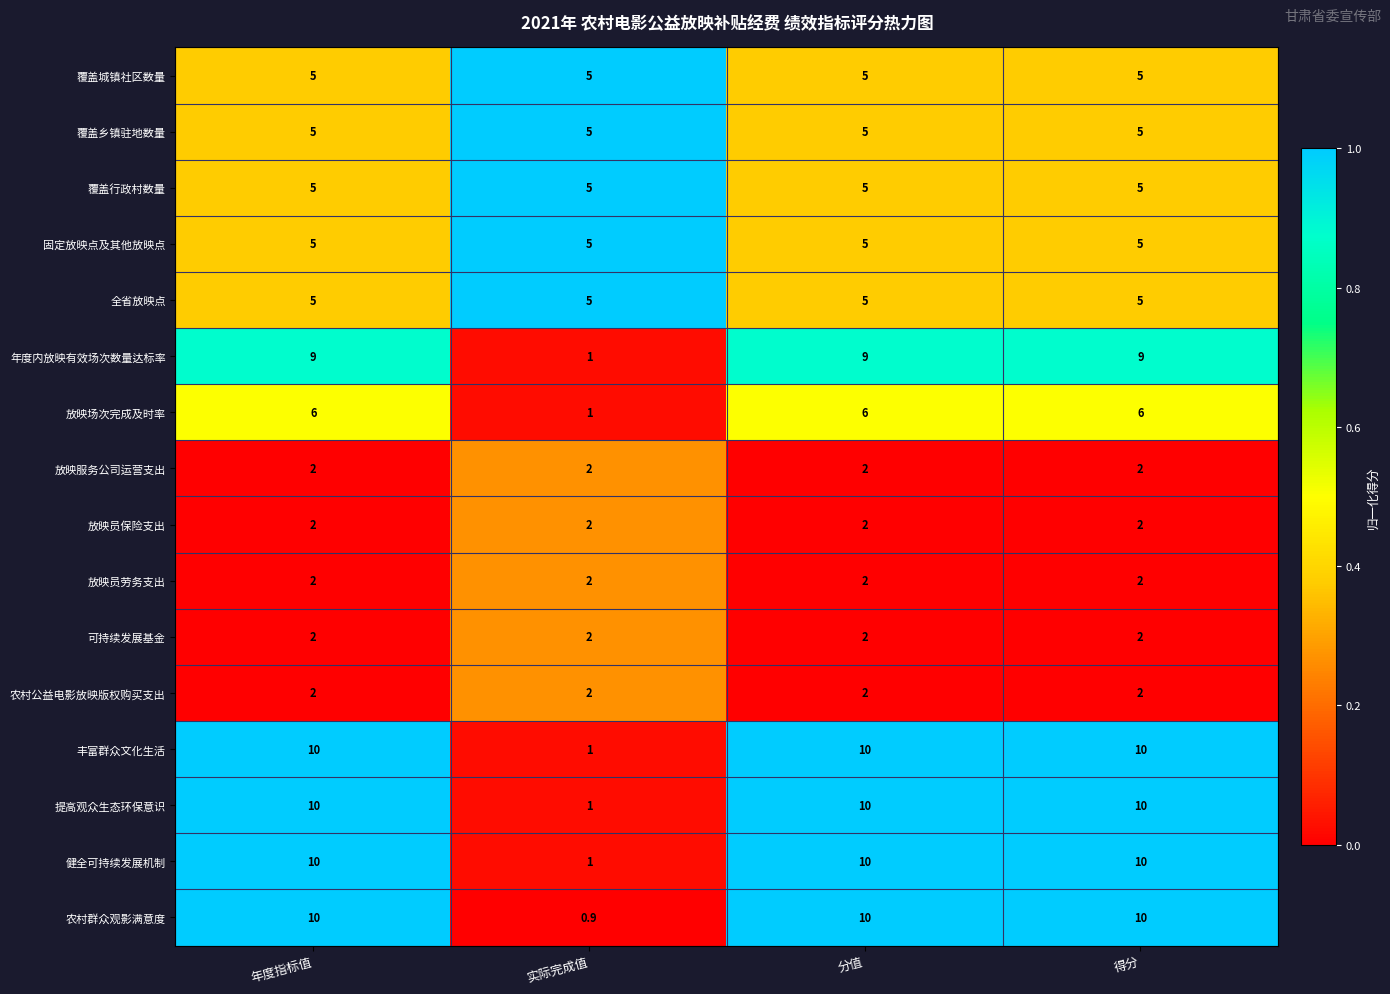

What is the difference between the 健全可持续发展机制 values at 实际完成值 and 得分?

9.0